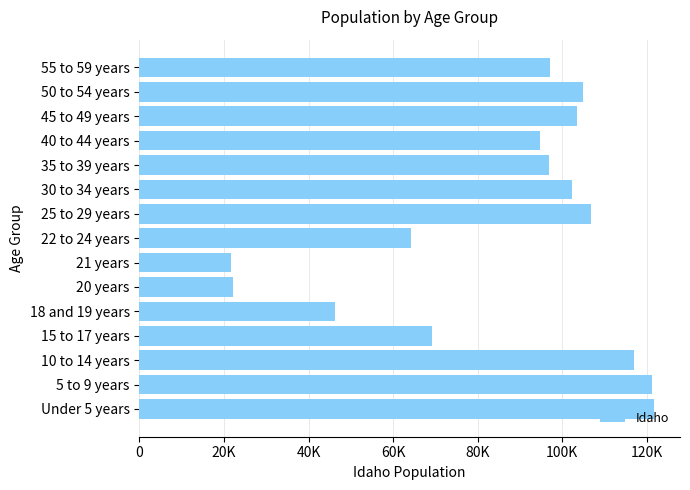

Are the bars horizontal?

Yes